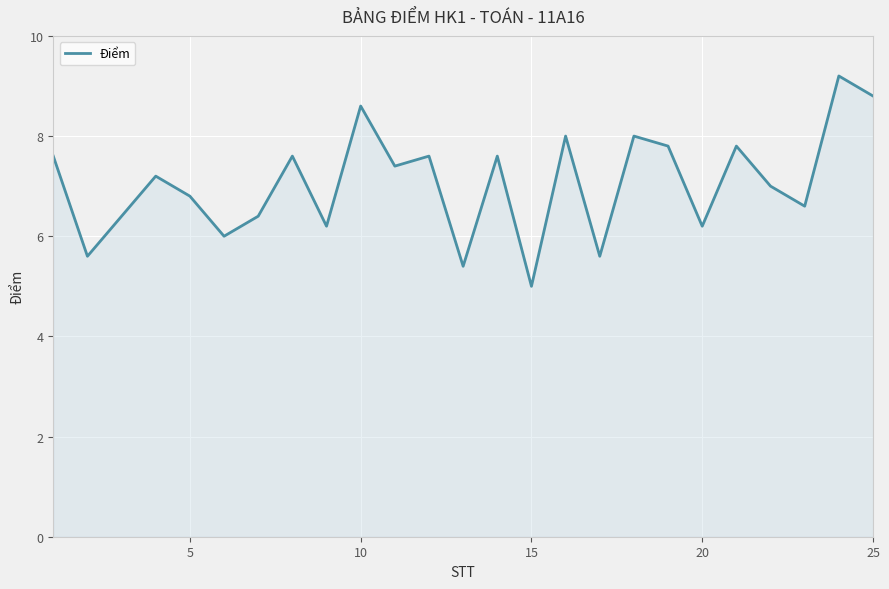

What is the smallest value displayed?

5.0